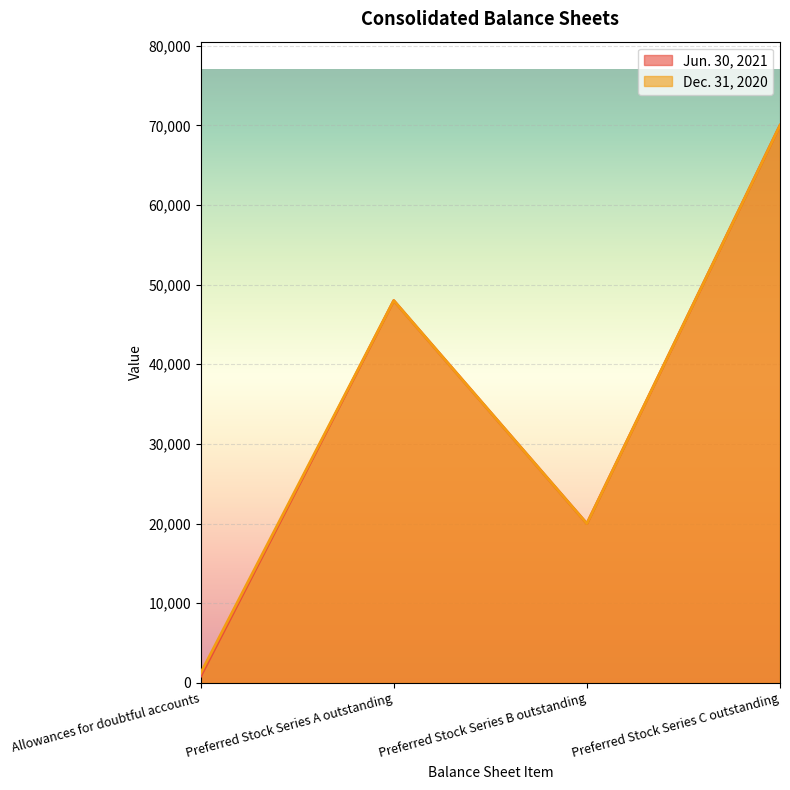

True or false: Dec. 31, 2020 and Jun. 30, 2021 intersect in this chart.

False